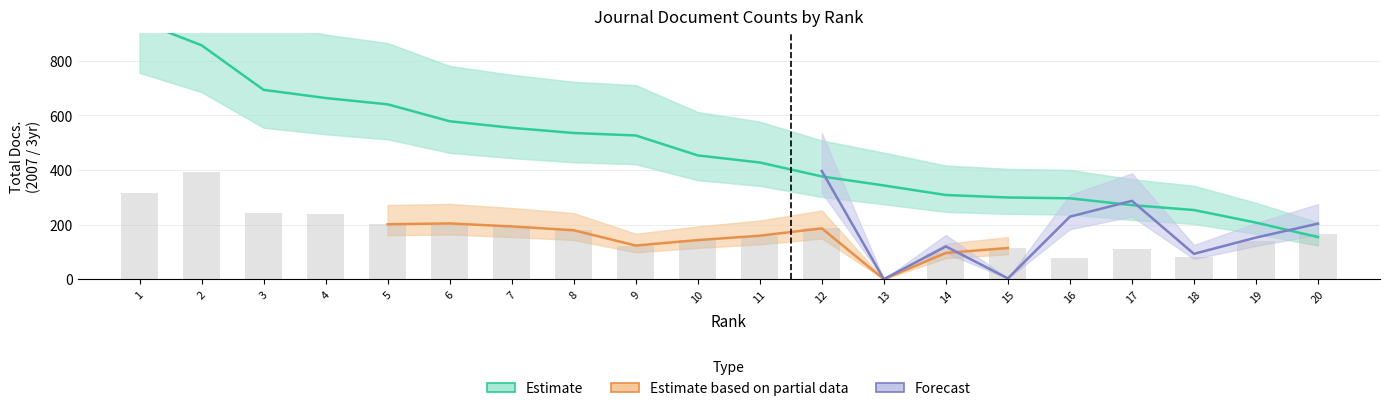

What value does the Total Docs. (3years) series have at 2?

856